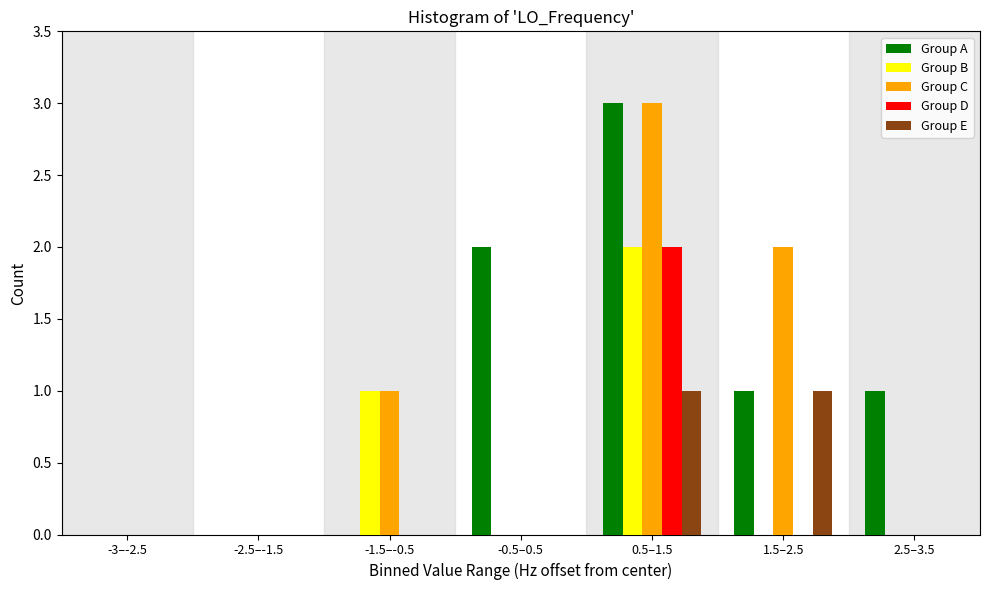

The Group A series shows 1 at 1.5–2.5. True or false?

True